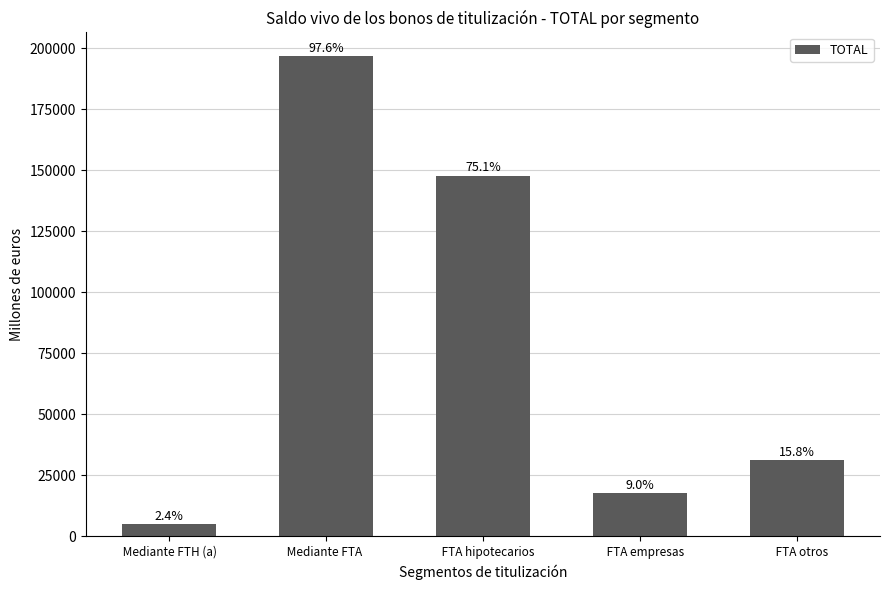

The chart shows a value of 53625.2 at     FTA otros. True or false?

False